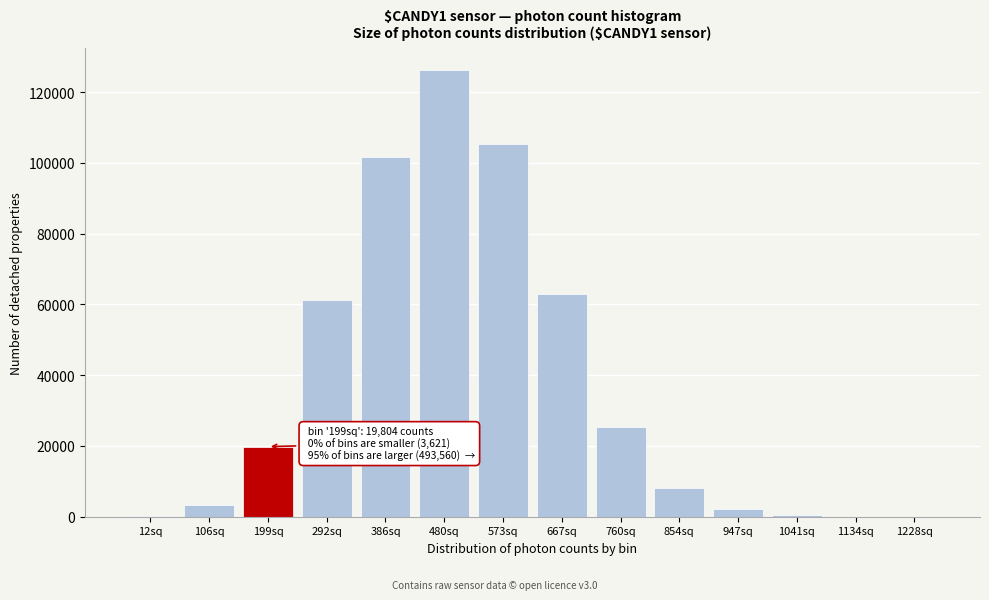

The value at 760sq is 25423. True or false?

True